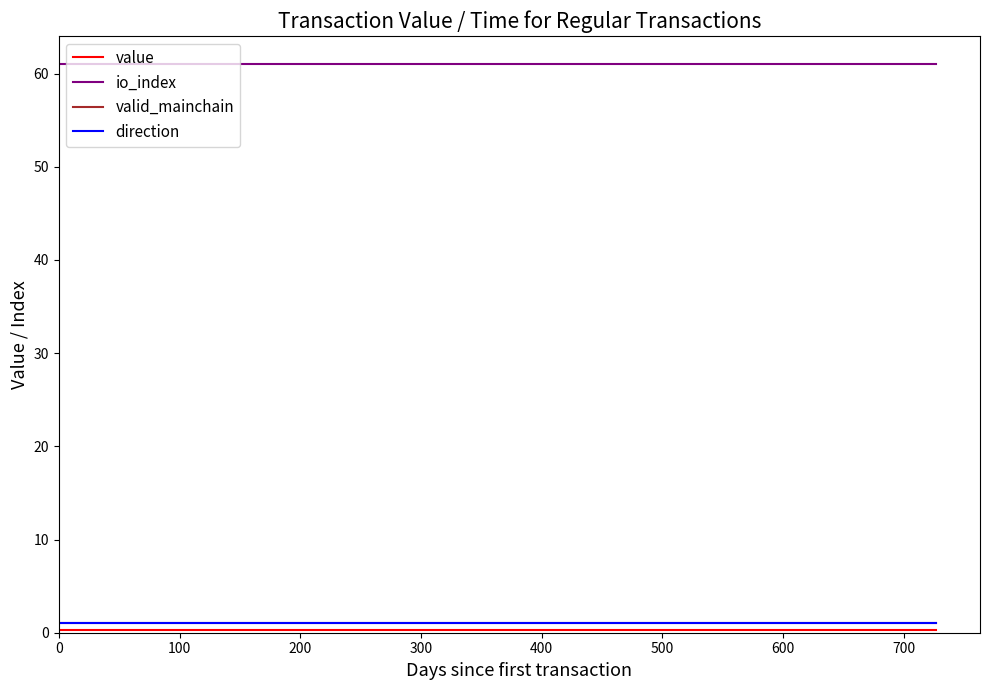

Is this an area chart (filled region under the line)?

No